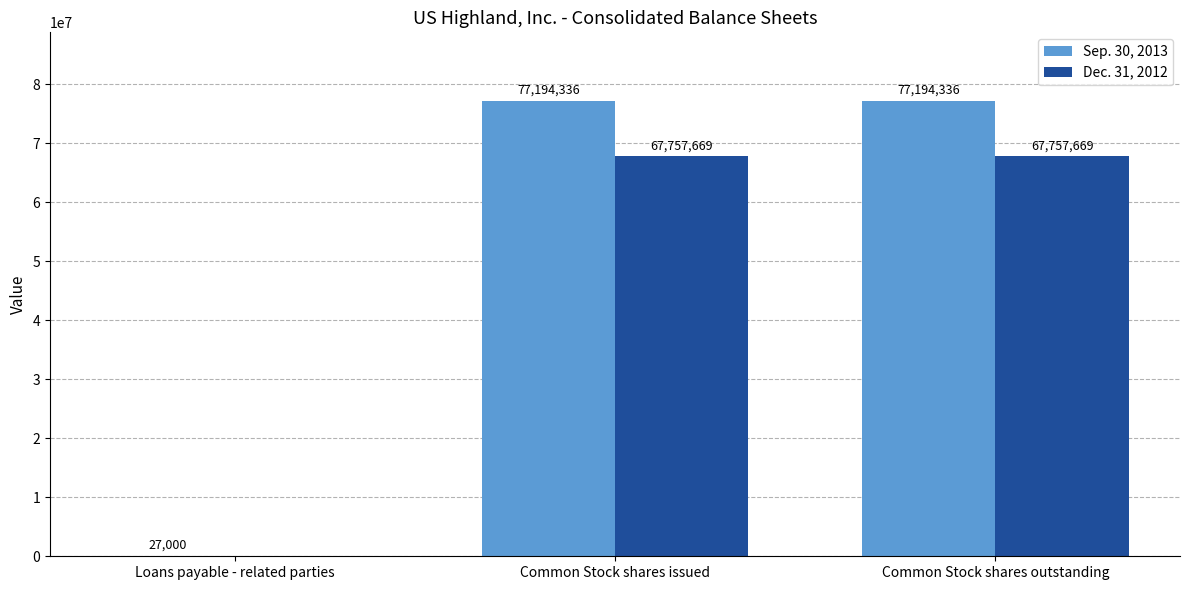

Reading left to right, list all the values displayed in this chart.

Sep. 30, 2013: 27000	77194336	77194336
Dec. 31, 2012: 0	67757669	67757669